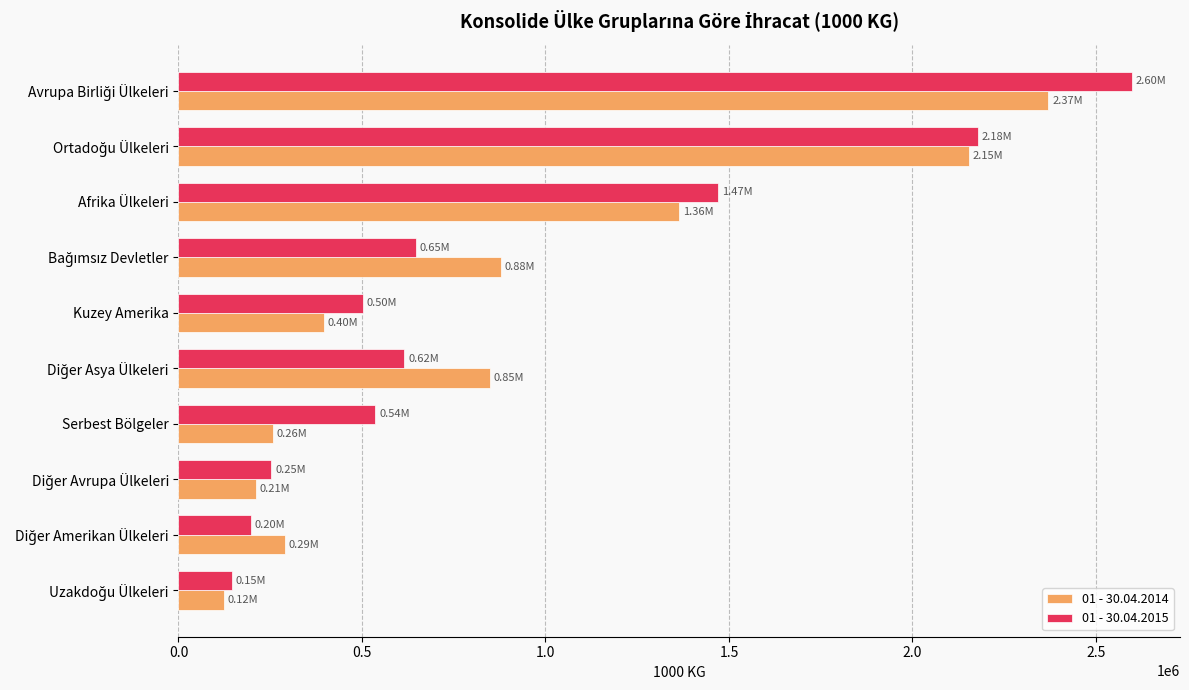

What is the sum of all 01 - 30.04.2015 values?

9147128.3